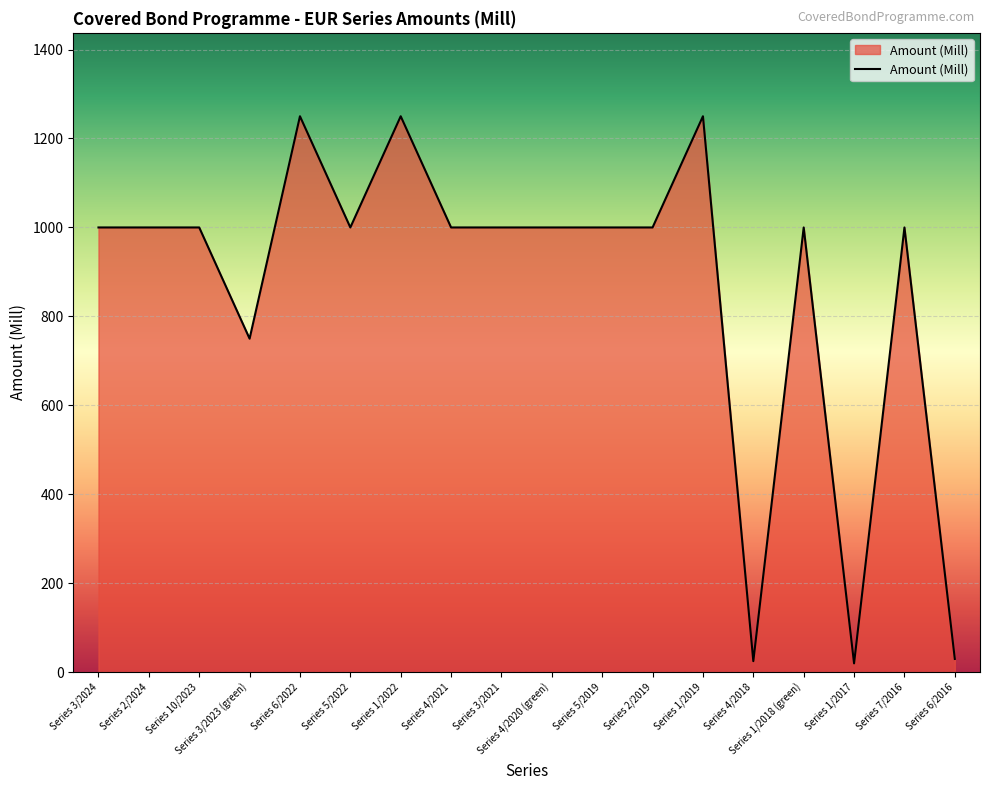

Where is the data nearest to the value 635?

Series 3/2023 (green)